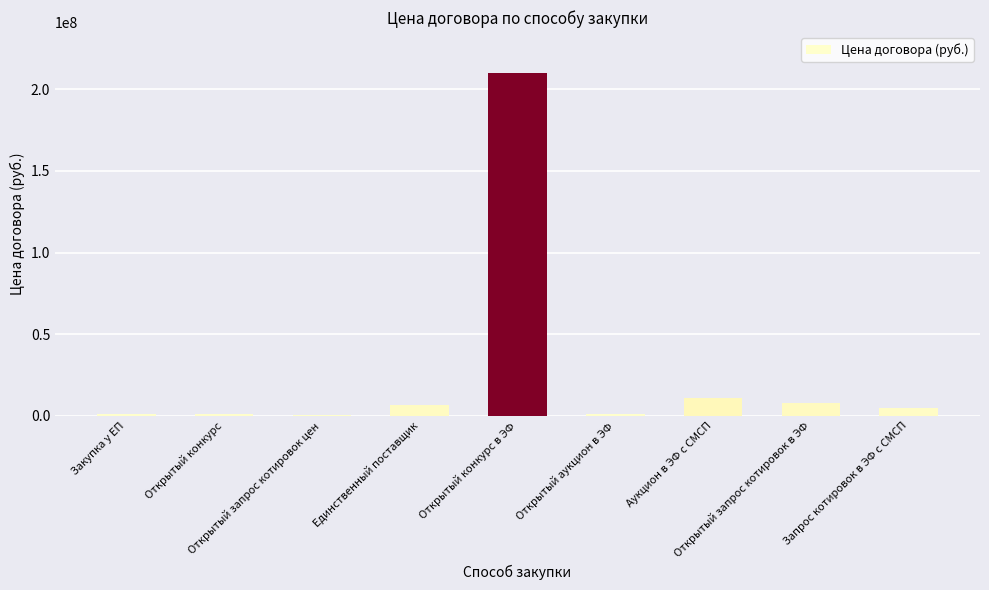

At which label is the value closest to 105084804?

Аукцион в ЭФ с СМСП